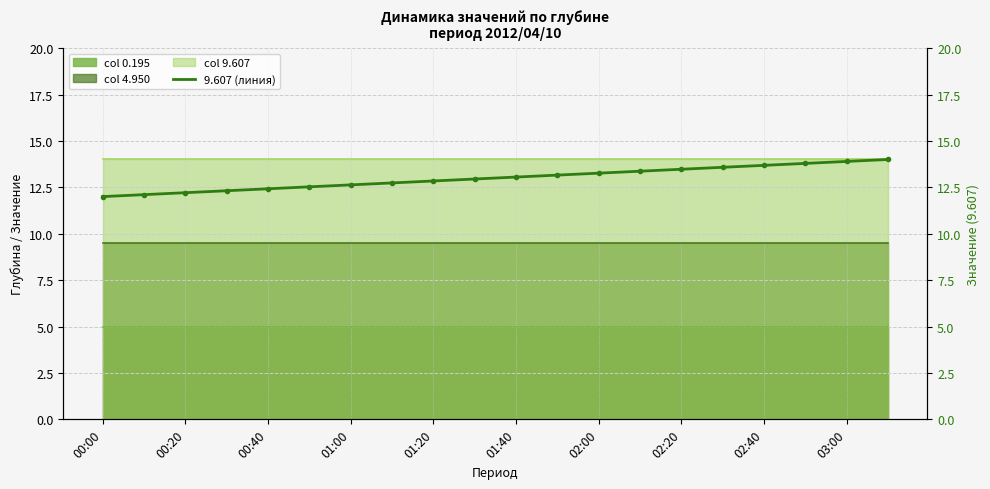

Reading right to left, extract all data points from this chart.

14.0	13.9	13.8	13.7	13.6	13.5	13.4	13.3	13.2	13.1	12.9	12.8	12.7	12.6	12.5	12.4	12.3	12.2	12.1	12.0